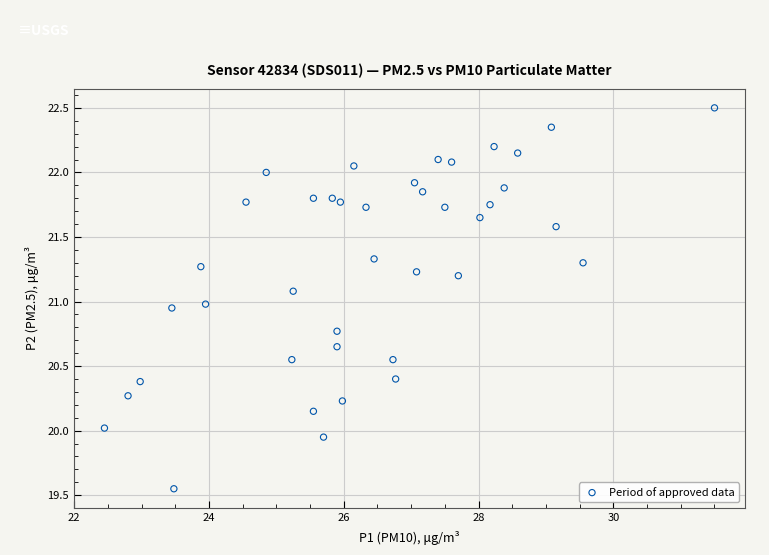

What is the range of X values (max minus min)?

9.1